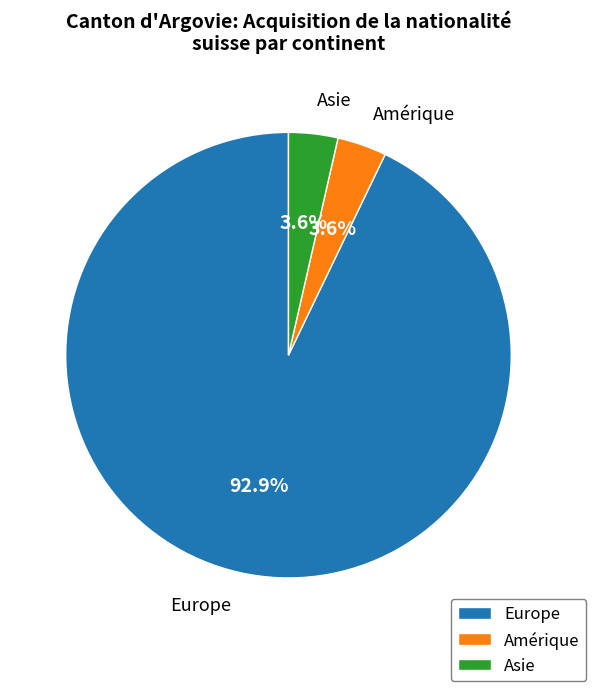

How much of the chart is everything except Asie?

96.4%